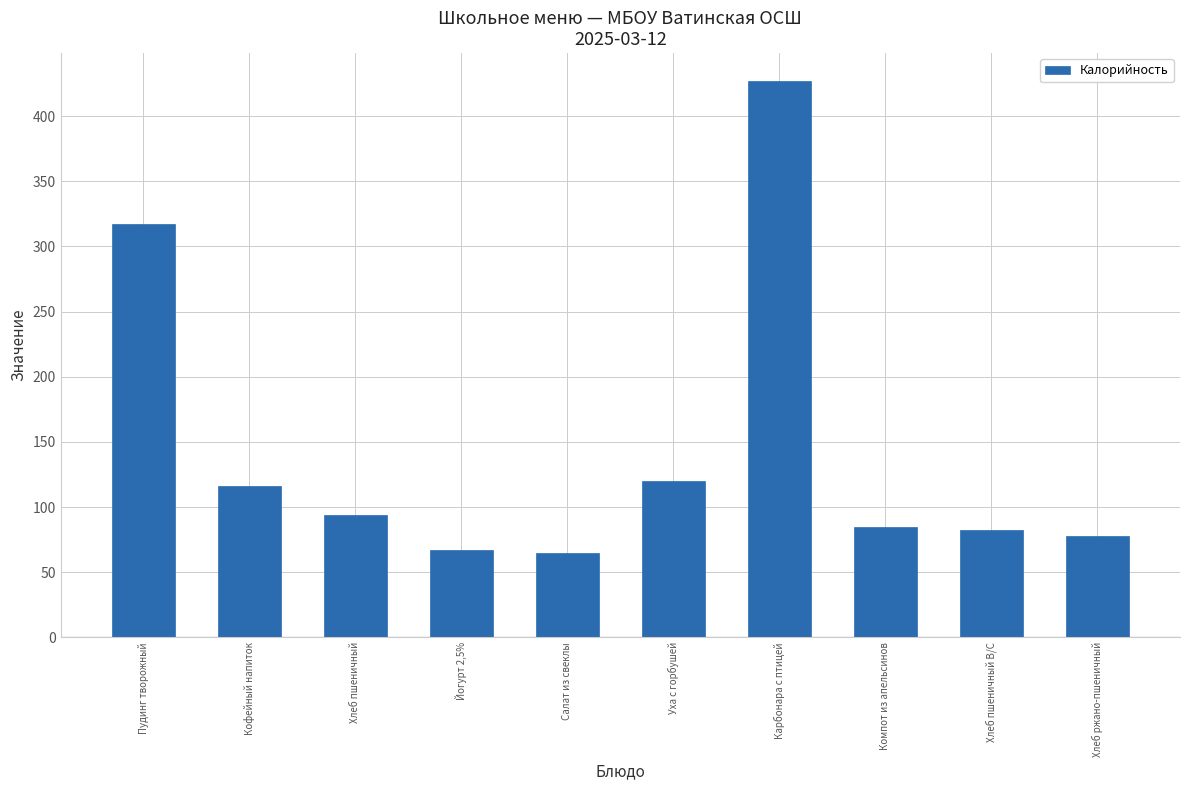

Does the chart contain stacked bars?

No